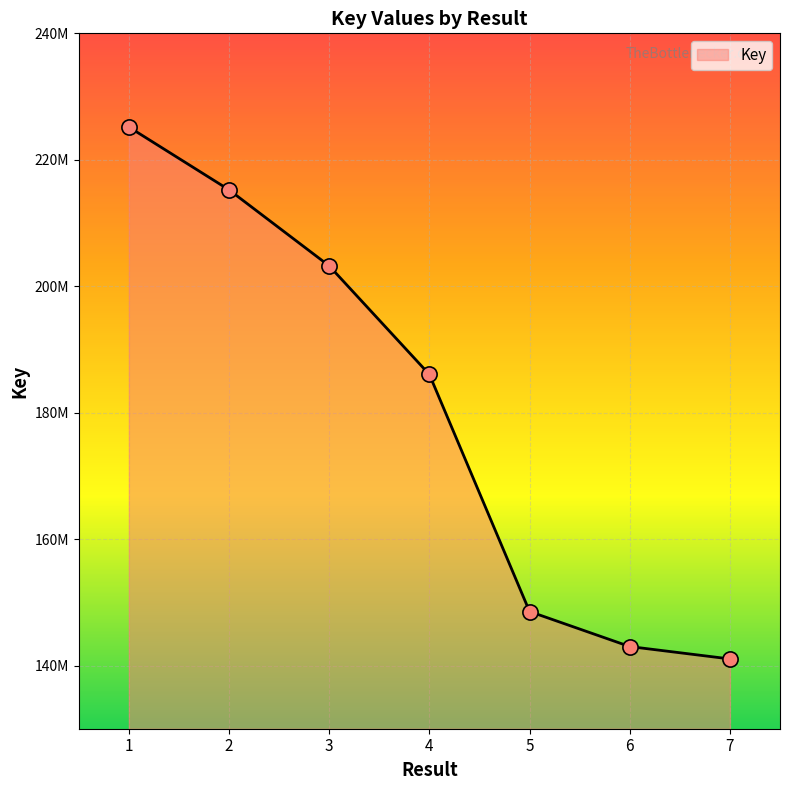

Between 6 and 7, which is larger?

6